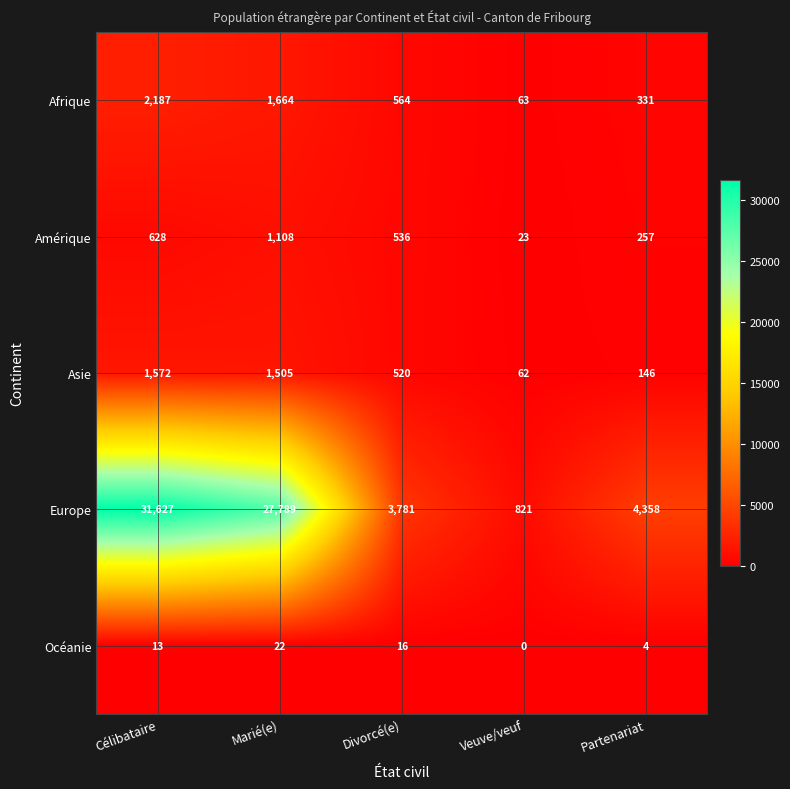

Rank the categories by Europe value from lowest to highest.

Veuve/veuf, Divorcé(e), Partenariat, Marié(e), Célibataire